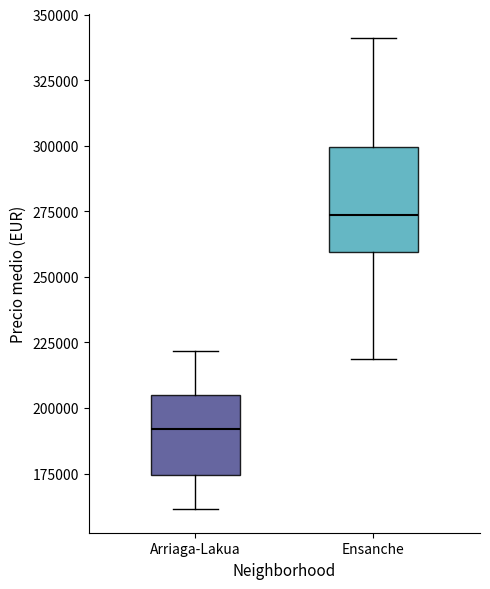

Which box's median line is the lowest?

Arriaga-Lakua